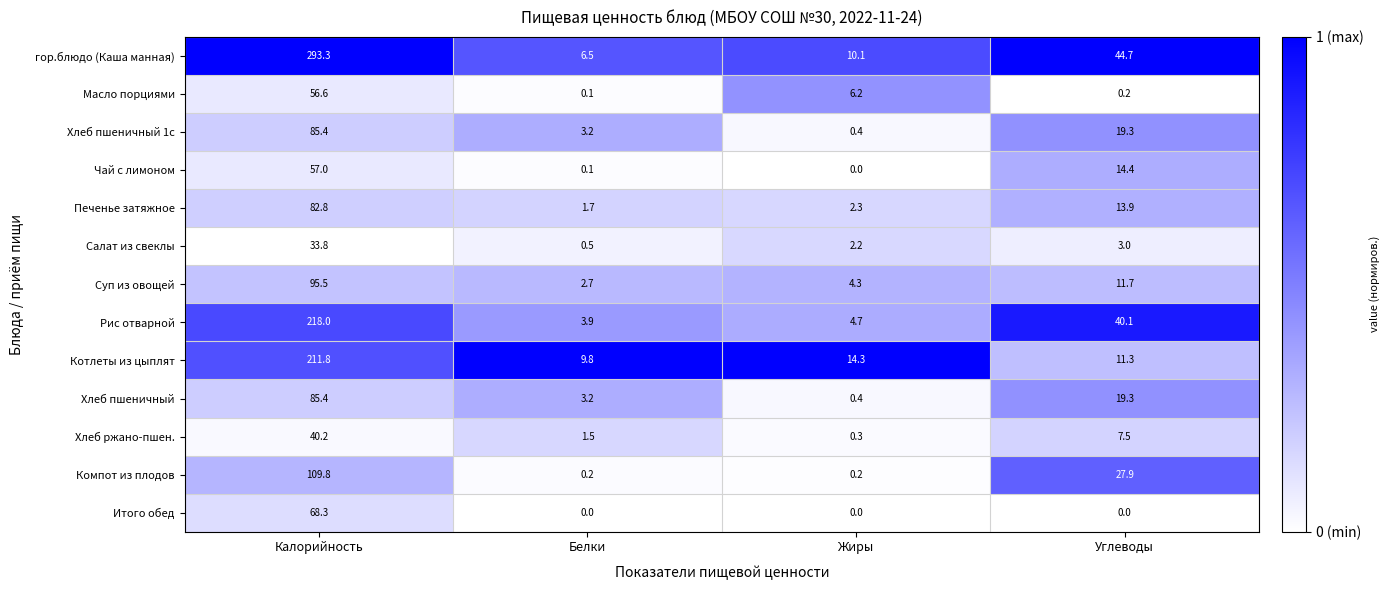

At how many categories does at least one series exceed 0?

4